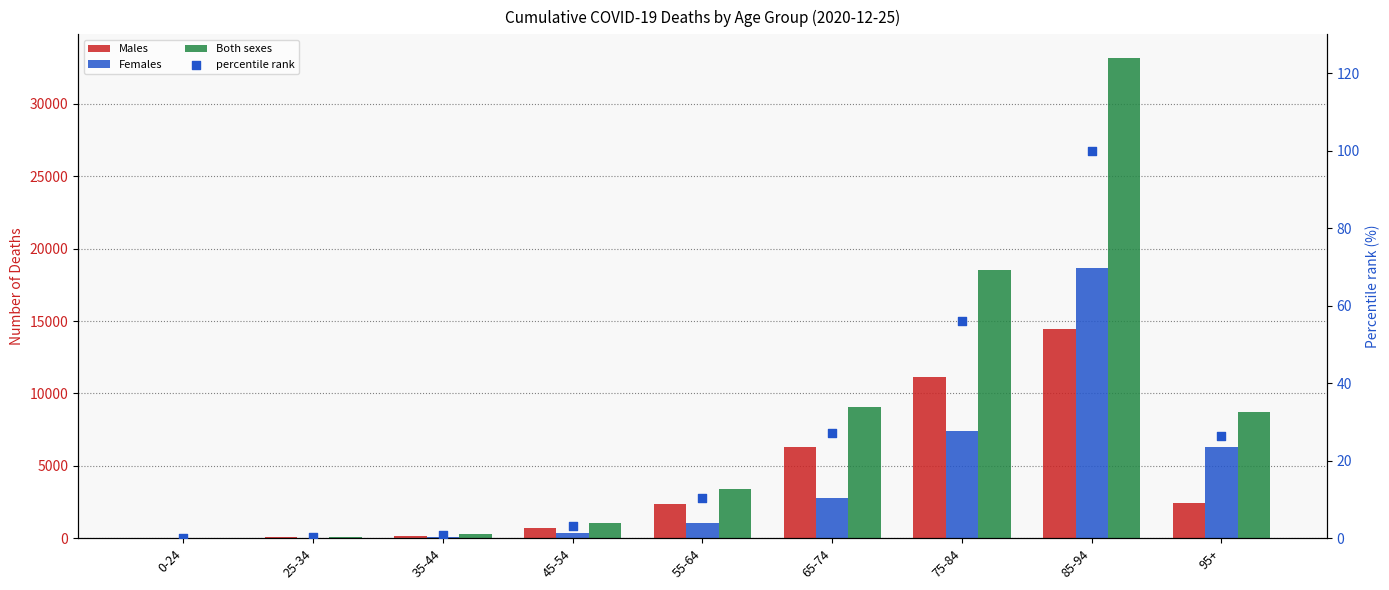

What is the total value across all series at 45-54?

2155.2